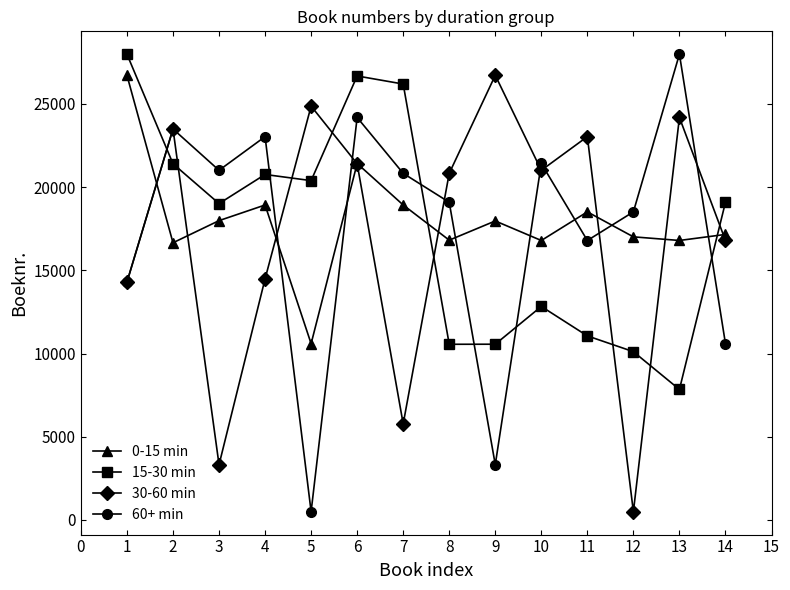

The value of 0-15 min at 14 is 17158. True or false?

True